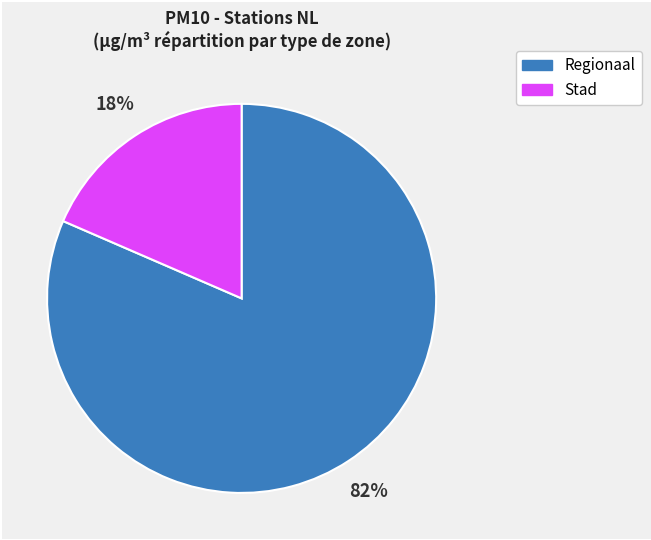

How many slices are in this pie chart?

2